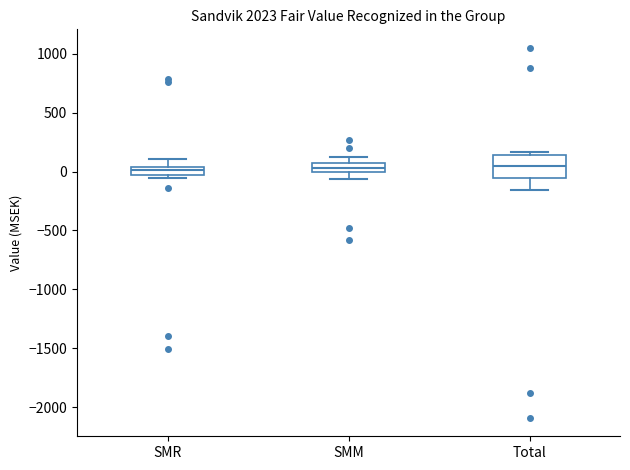

Where is the upper edge of the box for SMM on the y-axis? The values are not printed on the chart, so give them approximately, as read against the axis.

100